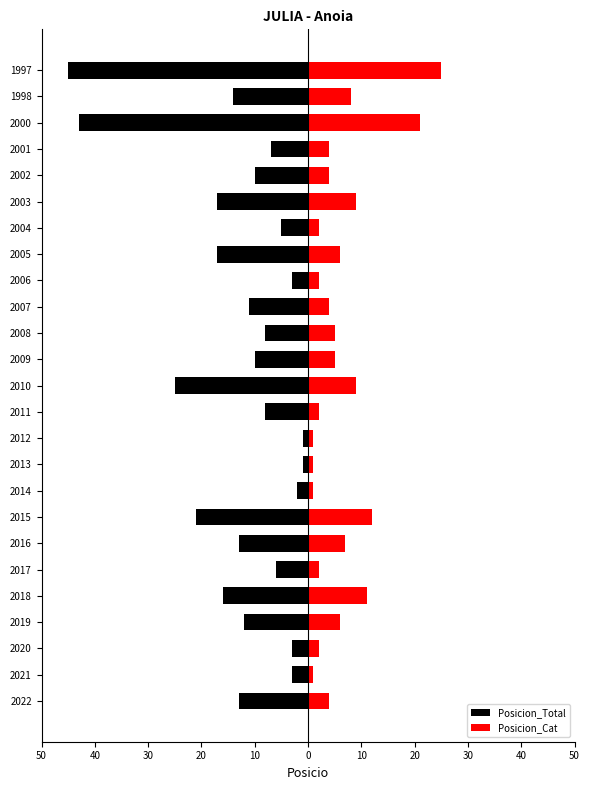

What is the value of the Posicion_Cat bar at the 20th from the left?

9